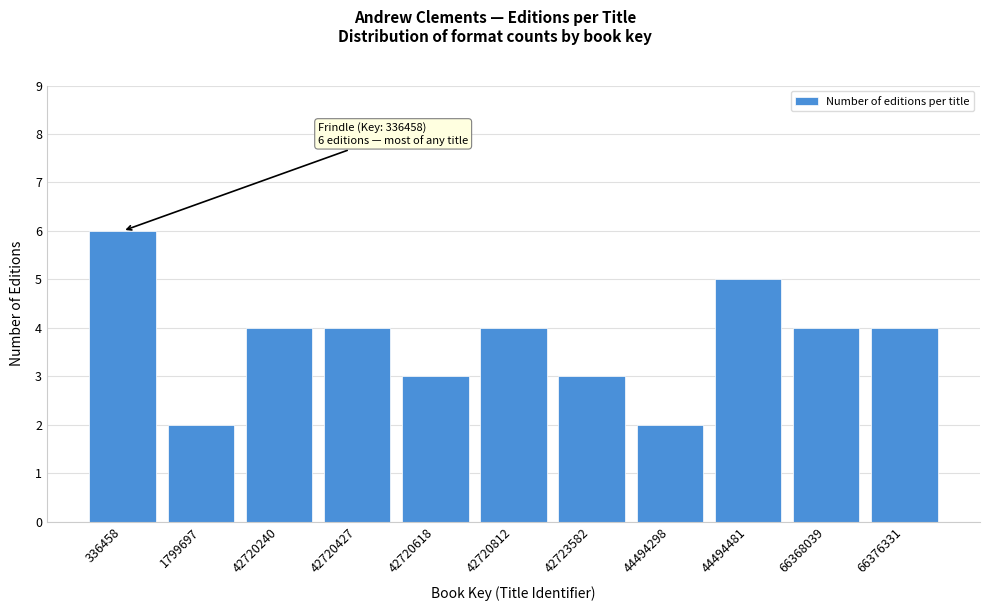

Reading left to right, extract all data points from this chart.

6	2	4	4	3	4	3	2	5	4	4